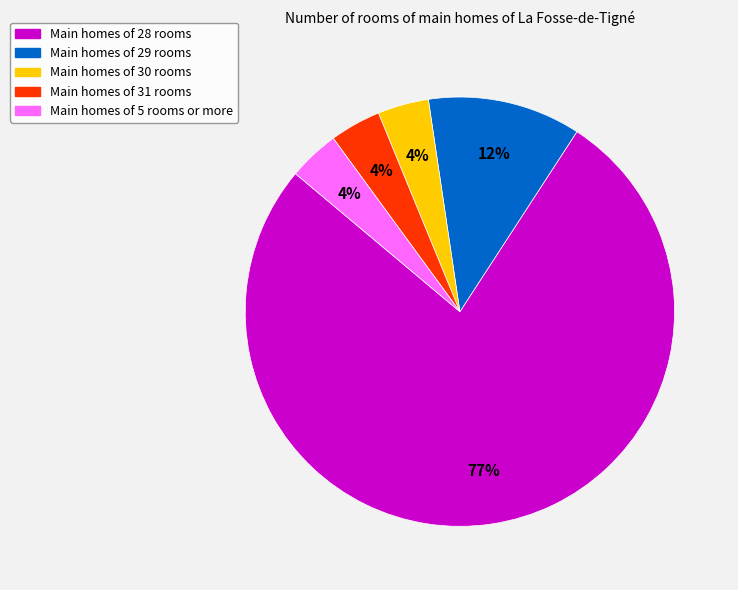

Combined, do Main homes of 5 rooms or more and Main homes of 28 rooms account for over 50%?

Yes